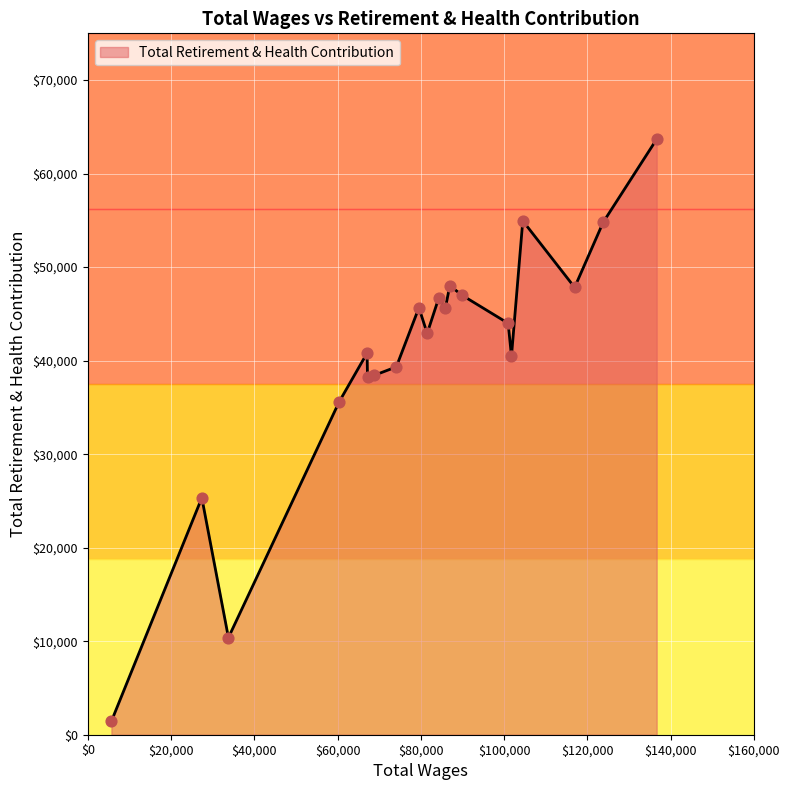

What is the difference between the maximum and minimum values?

62239